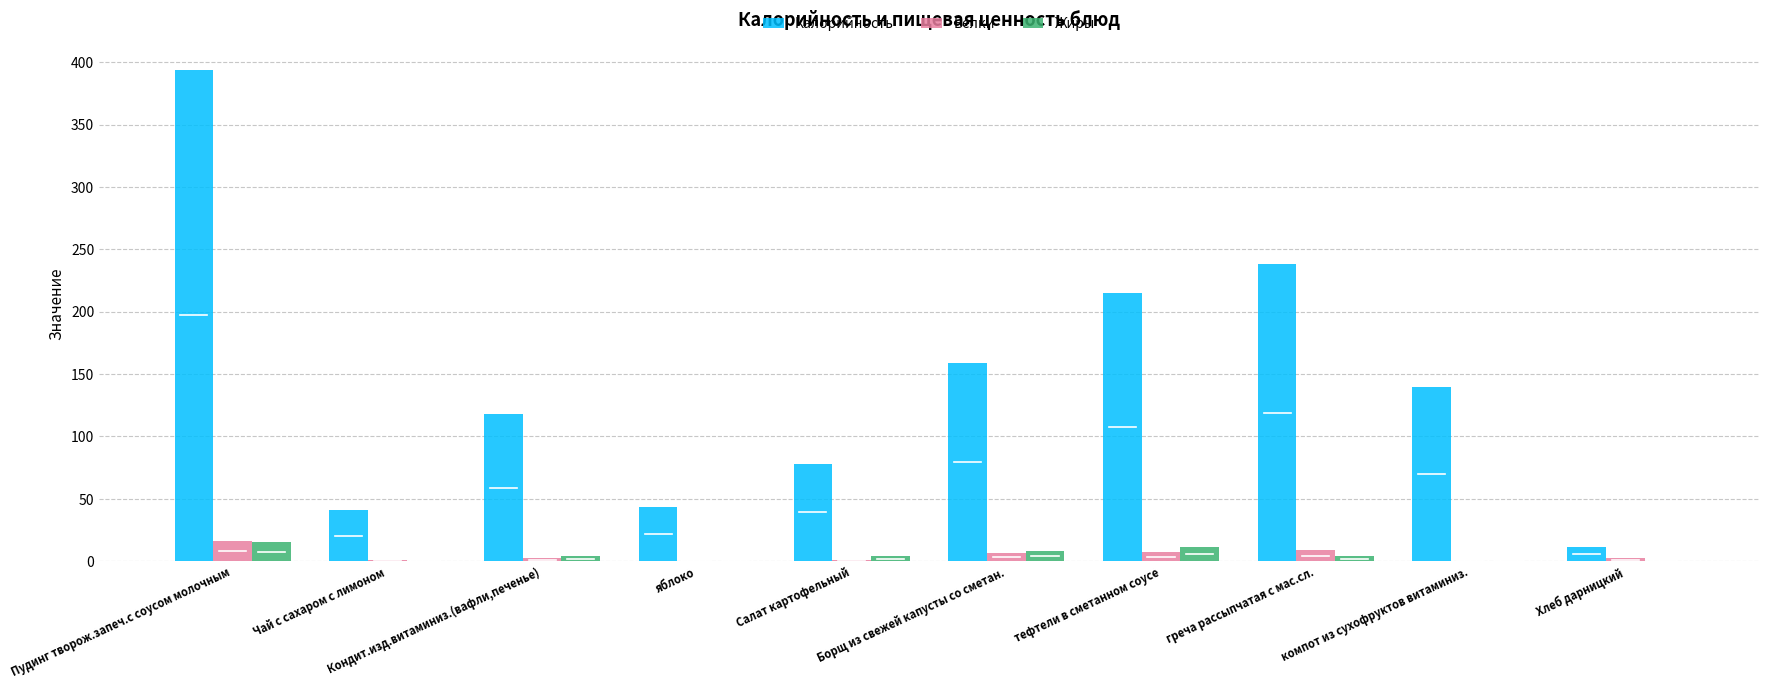

Between Чай с сахаром с лимоном and Кондит.изд.витаминиз.(вафли,печенье), which series saw the biggest shift?

Калорийность